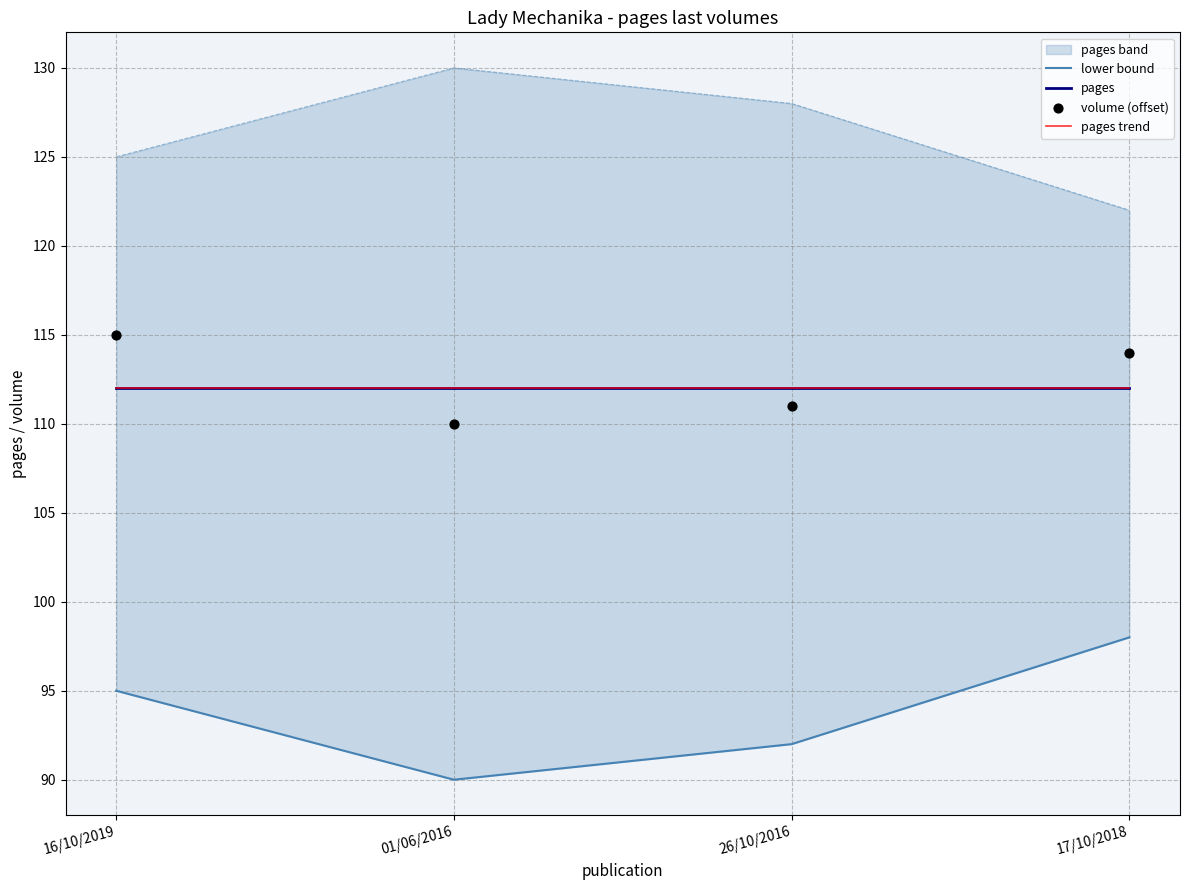

At how many categories does at least one series exceed 103?

4